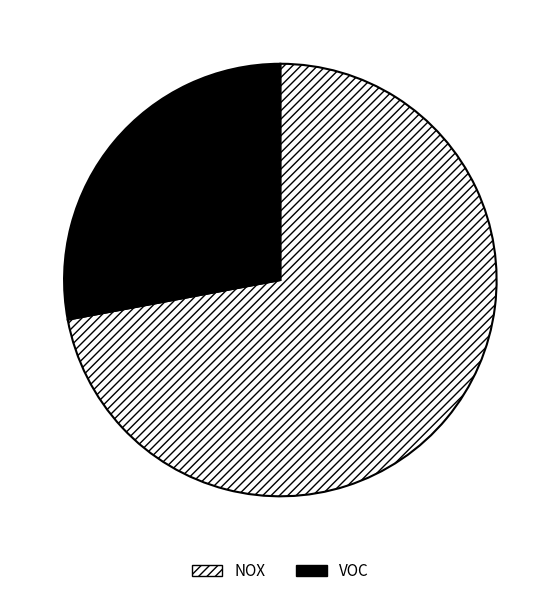

What is the ratio of the value at VOC to the value at NOX?

0.4